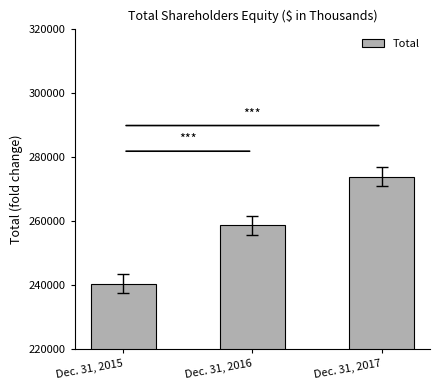

Reading right to left, transcribe all the data shown in this chart.

Dec. 31, 2017=273775	Dec. 31, 2016=258655	Dec. 31, 2015=240427